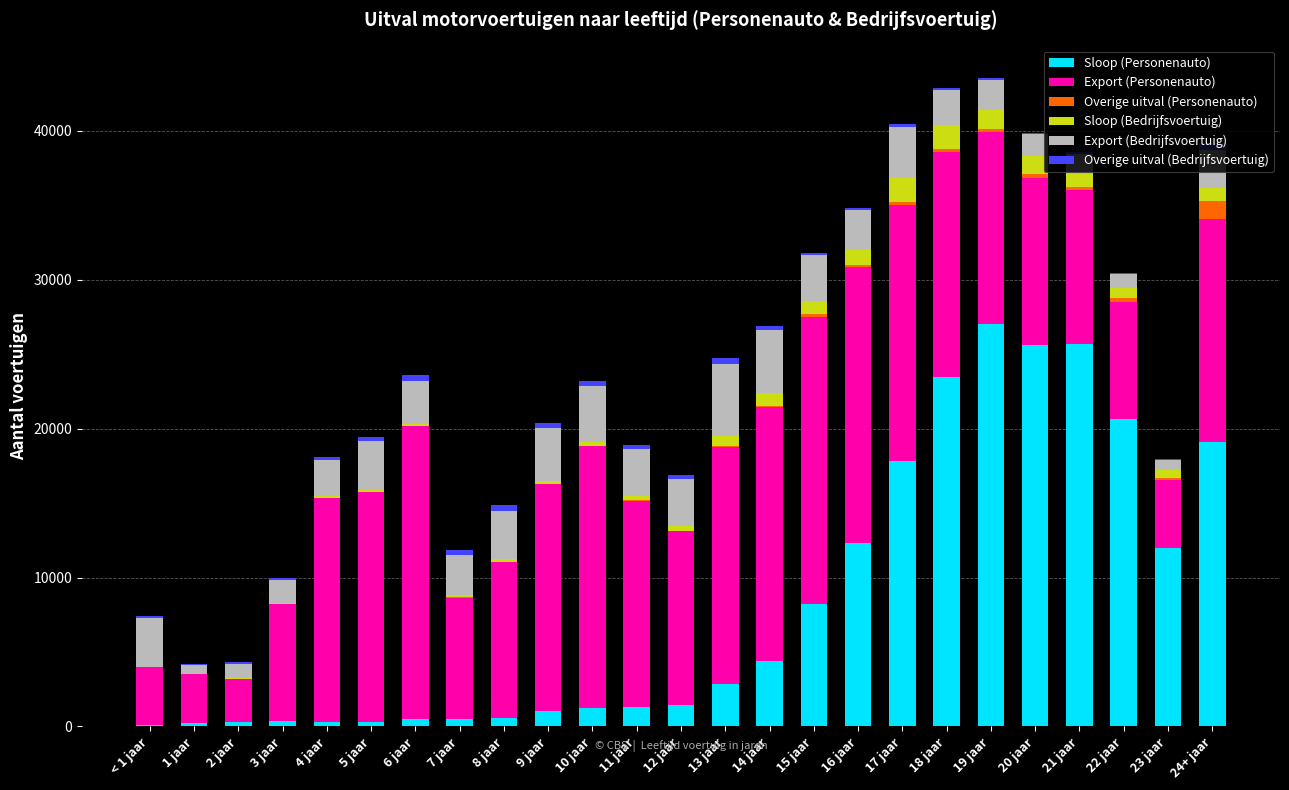

What is the maximum value for Sloop (Personenauto)?

27051